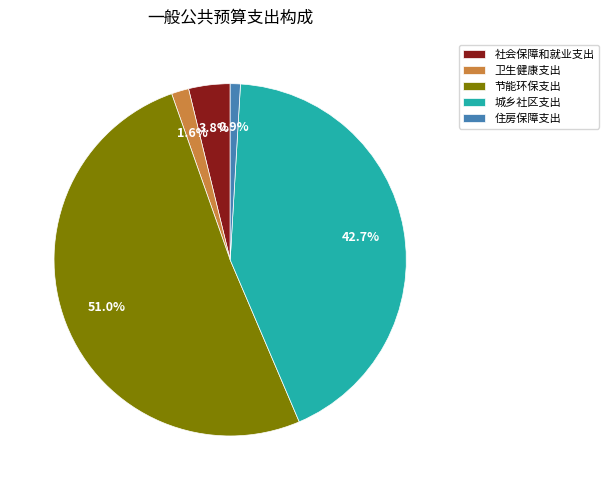

Which has a higher value, 卫生健康支出 or 住房保障支出?

卫生健康支出